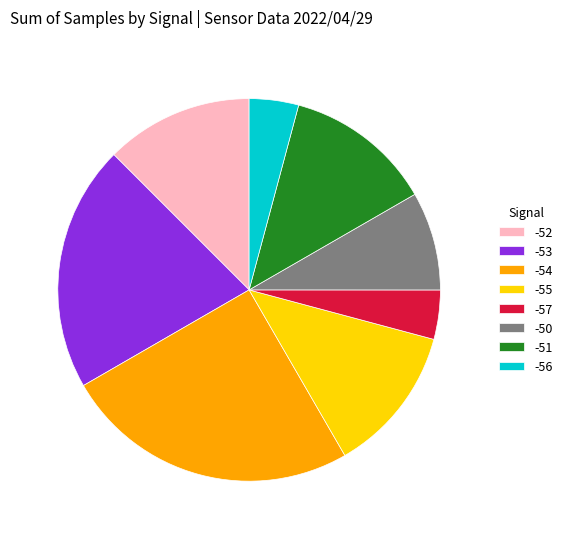

Which category has the biggest portion of the pie?

-54